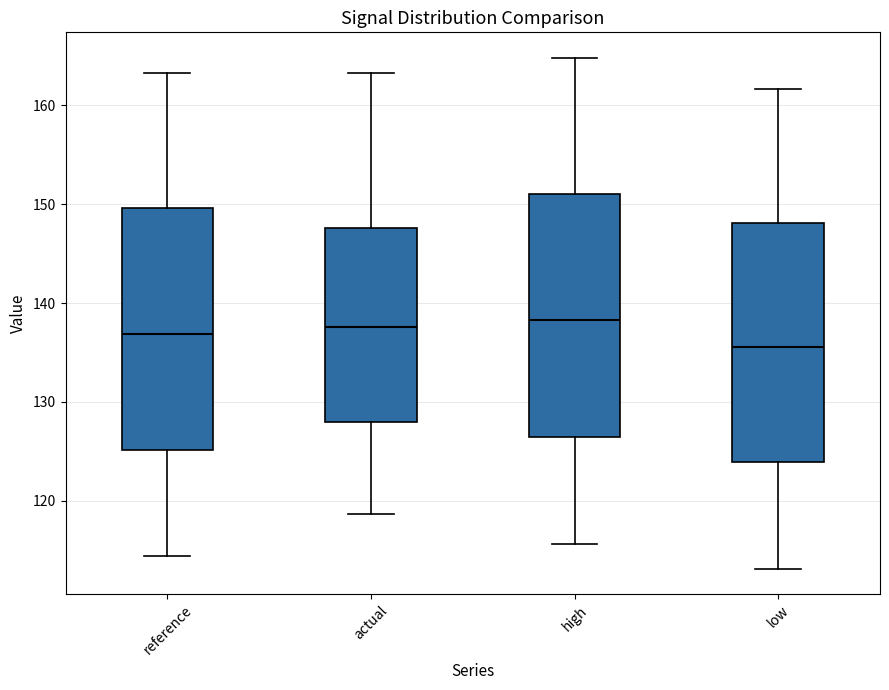

Which box's median line is the lowest?

low